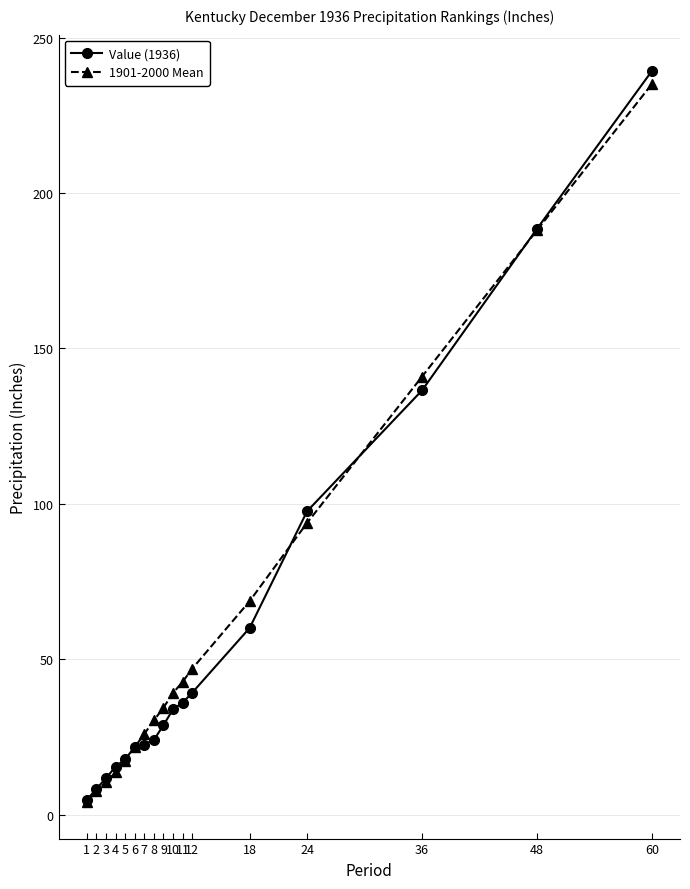

Which category has the highest value in the 1901-2000 Mean series?

60